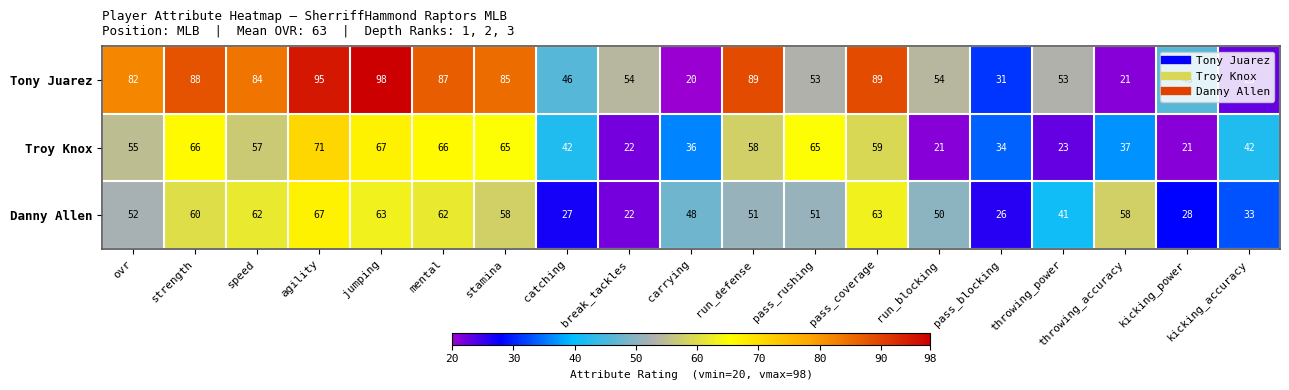

Which series has the largest total across all categories?

Tony Juarez